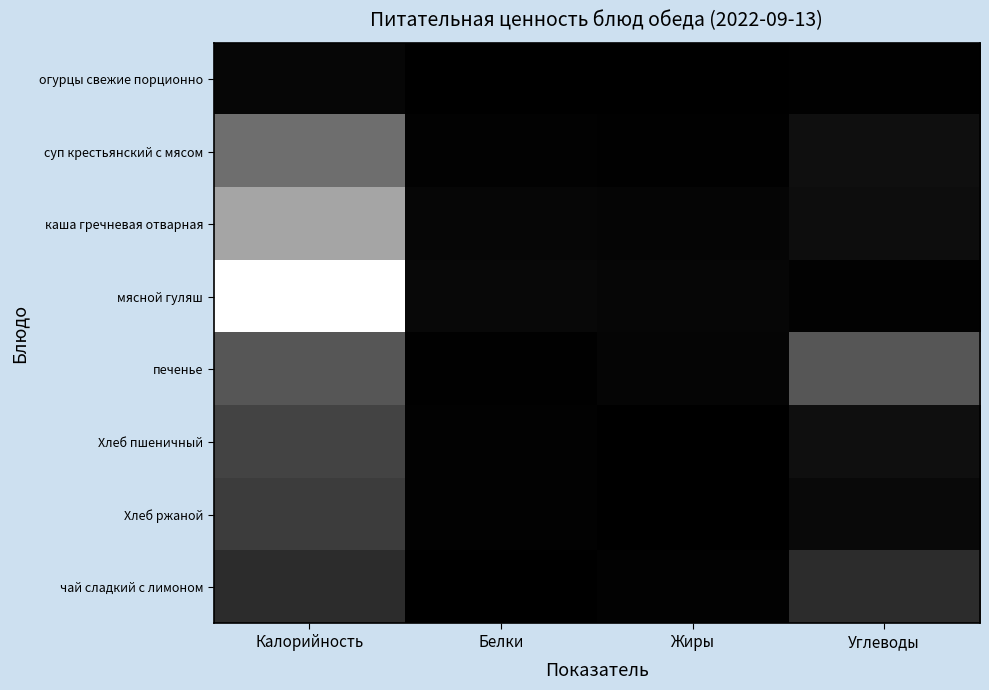

Reading left to right, transcribe all the data shown in this chart.

огурцы свежие порционно: Калорийность=7.0	Белки=0.4	Жиры=0.1	Углеводы=1.3
суп крестьянский с мясом: Калорийность=115.1	Белки=3.0	Жиры=2.0	Углеводы=16.5
каша гречневая отварная: Калорийность=171.6	Белки=6.8	Жиры=5.7	Углеводы=14.0
мясной гуляш: Калорийность=266.0	Белки=9.0	Жиры=7.1	Углеводы=2.3
печенье: Калорийность=90.0	Белки=2.0	Жиры=6.0	Углеводы=90.0
Хлеб пшеничный: Калорийность=70.0	Белки=3.0	Жиры=0.0	Углеводы=16.0
Хлеб ржаной: Калорийность=64.0	Белки=3.0	Жиры=0.0	Углеводы=10.0
чай сладкий с лимоном: Калорийность=47.3	Белки=0.0	Жиры=3.0	Углеводы=47.0